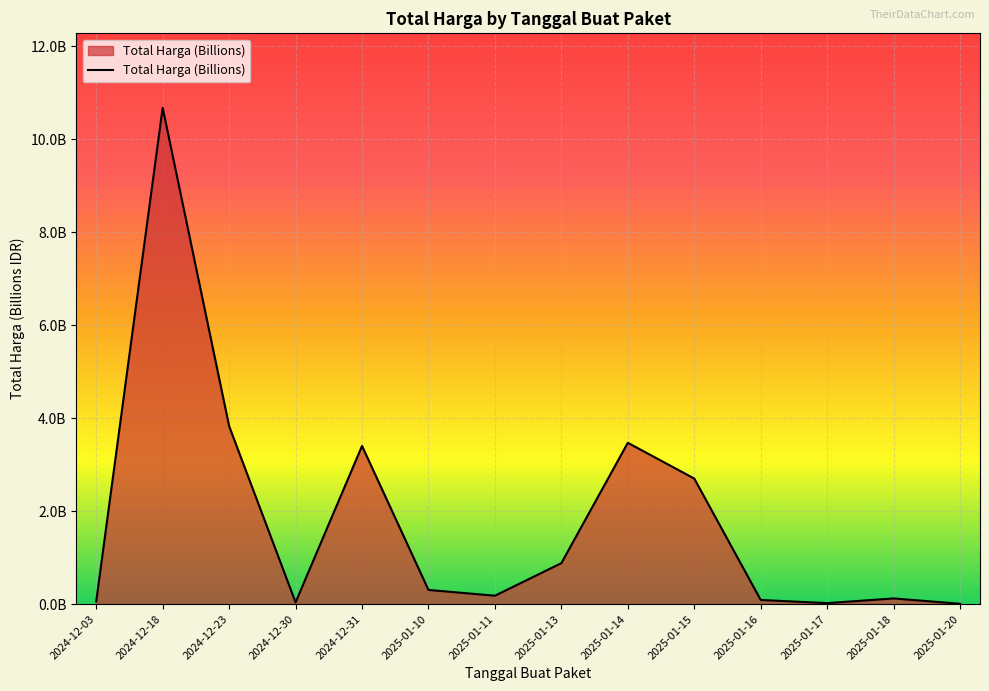

True or false: there are more than 1 points higher than both neighbors.

True